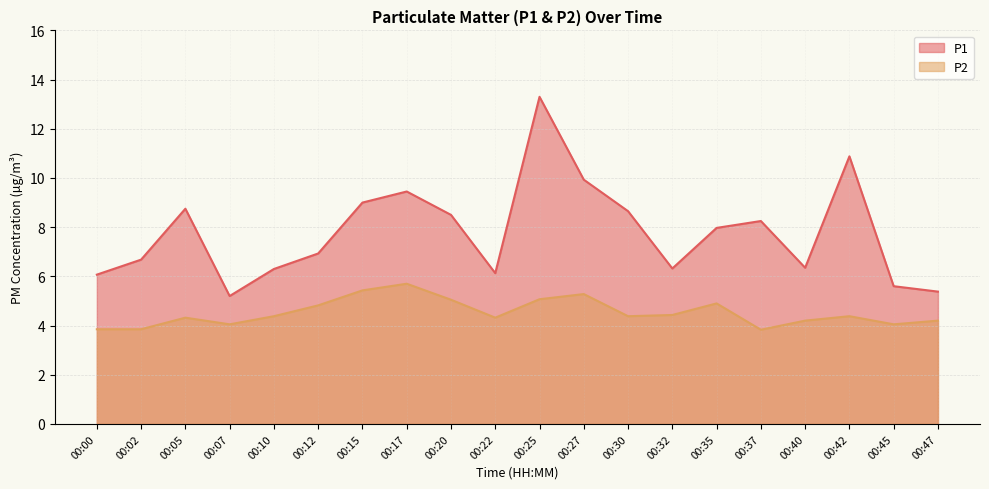

What is the maximum value shown in the chart?

13.3